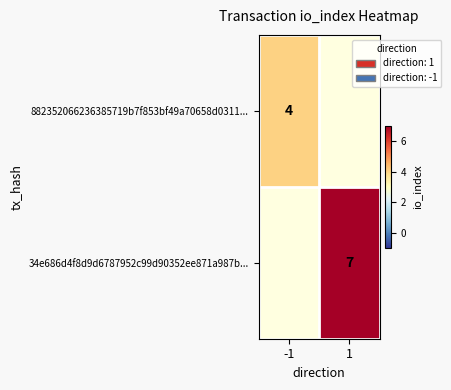

At how many categories does at least one series exceed 5?

1